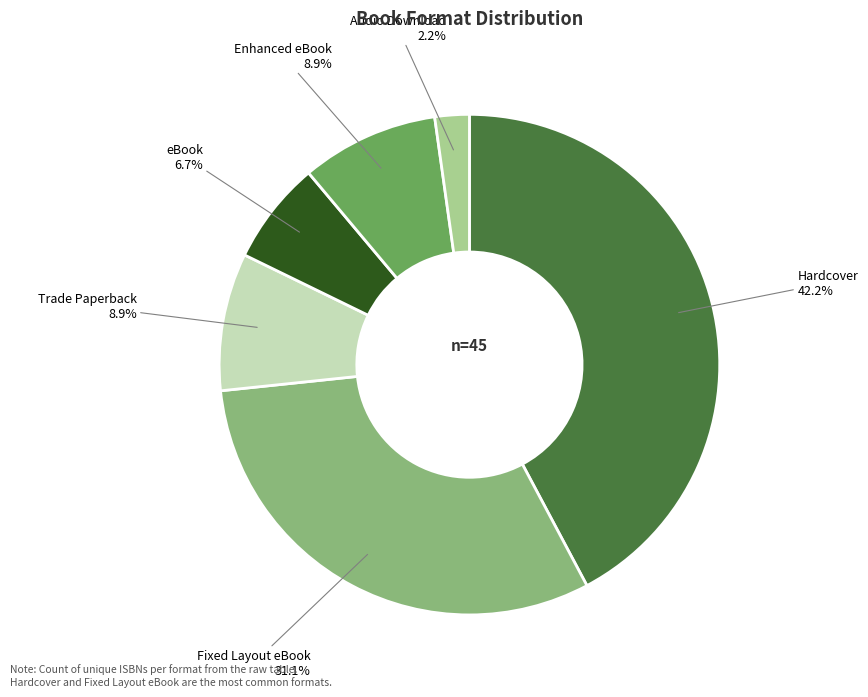

Does Fixed Layout eBook represent more than half of the total?

No